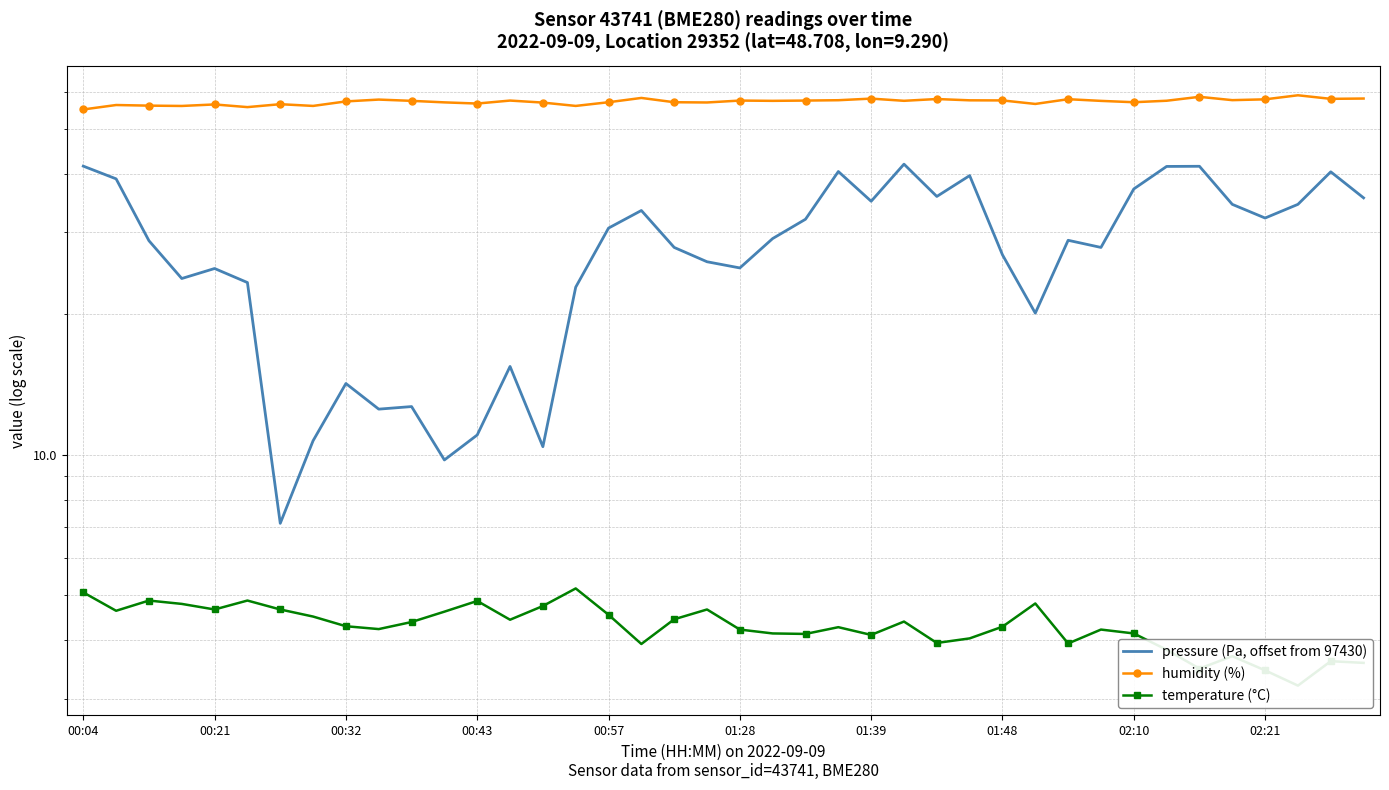

List the labels in order of humidity (%) value, smallest first.

00:04, 01:28, 00:43, 01:48, 15, 00:32, 00:21, 00:57, 01:39, 29, 12, 14, 19, 11, 16, 18, 32, 02:10, 31, 10, 21, 25, 33, 13, 20, 22, 28, 27, 23, 35, 02:21, 36, 30, 26, 38, 24, 39, 17, 34, 37